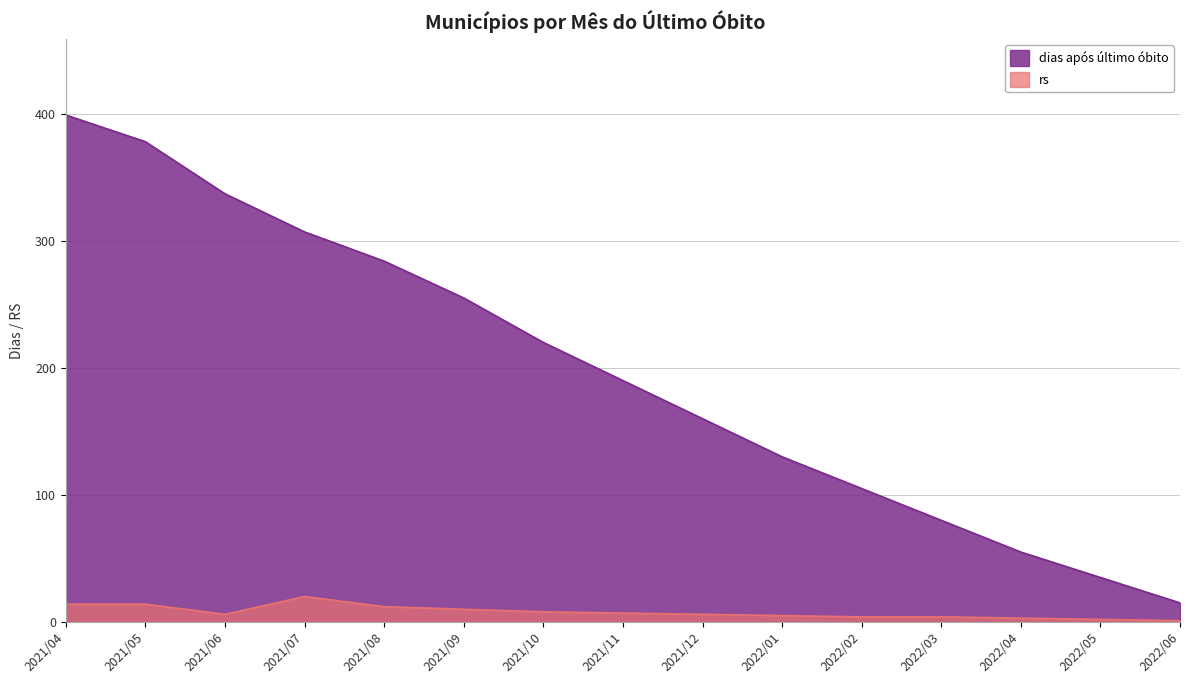

True or false: rs and dias após último óbito intersect in this chart.

False